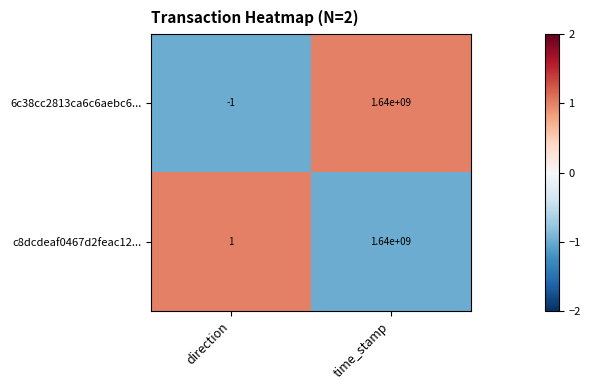

What is the greatest value displayed?

1640000000